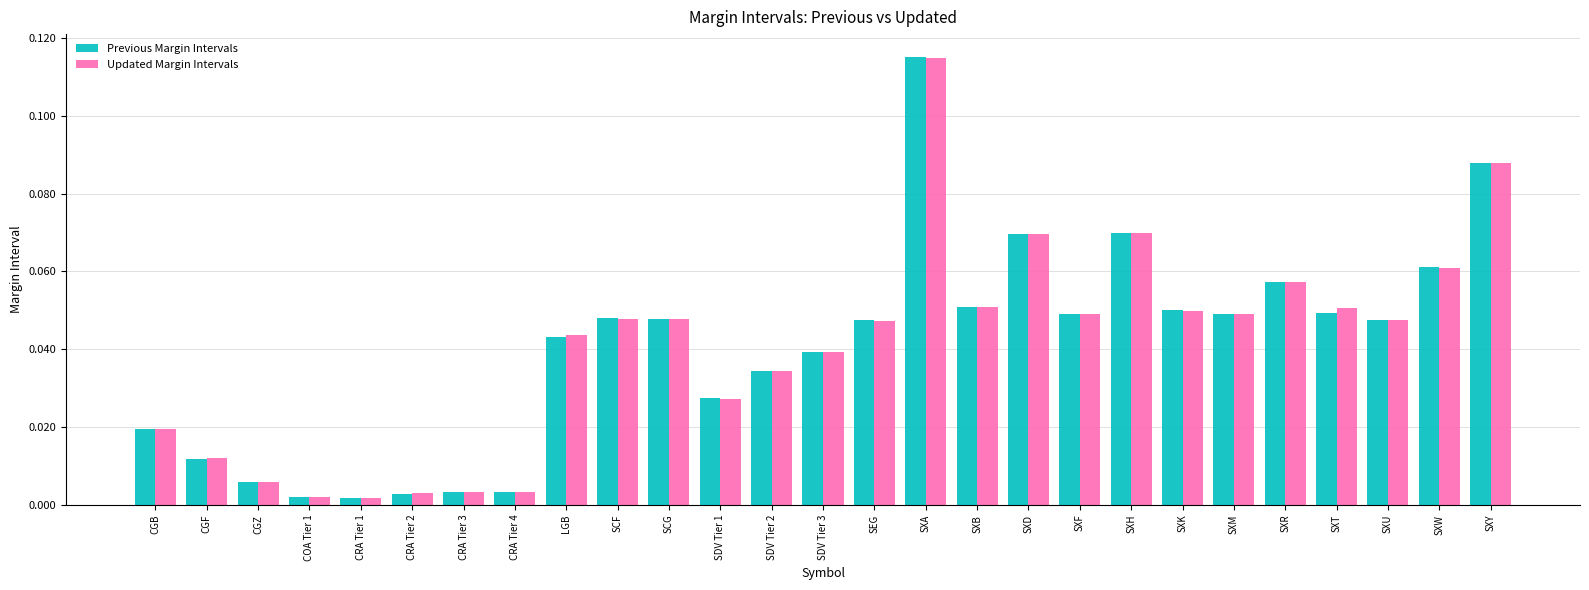

At which category does the chart reach its peak across all series?

SXA